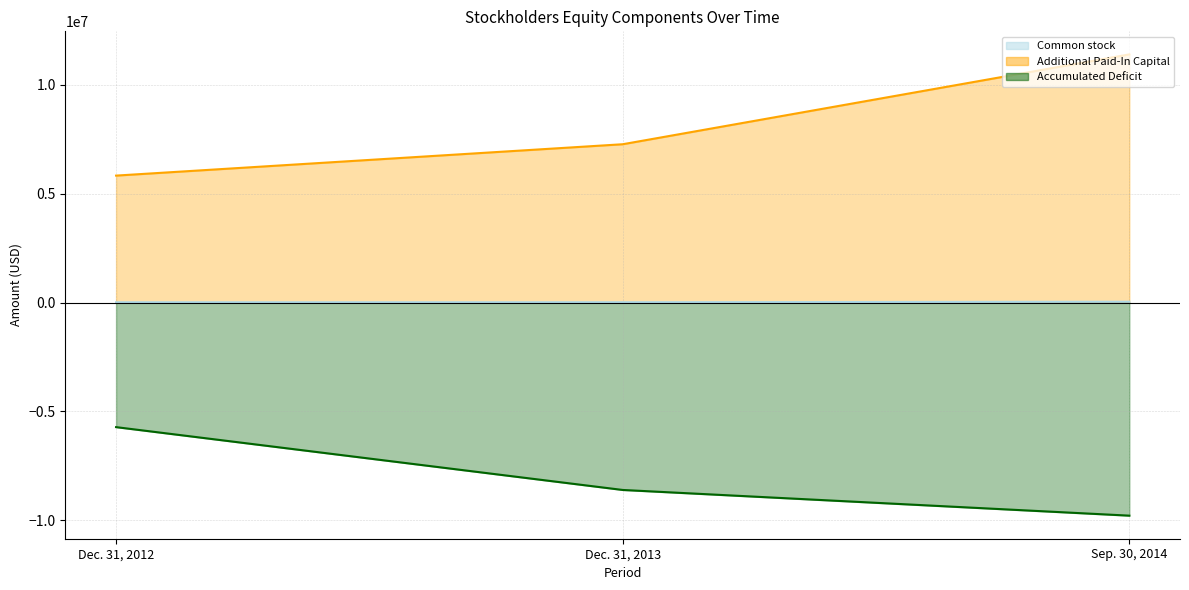

What position from the right is Sep. 30, 2014?

1